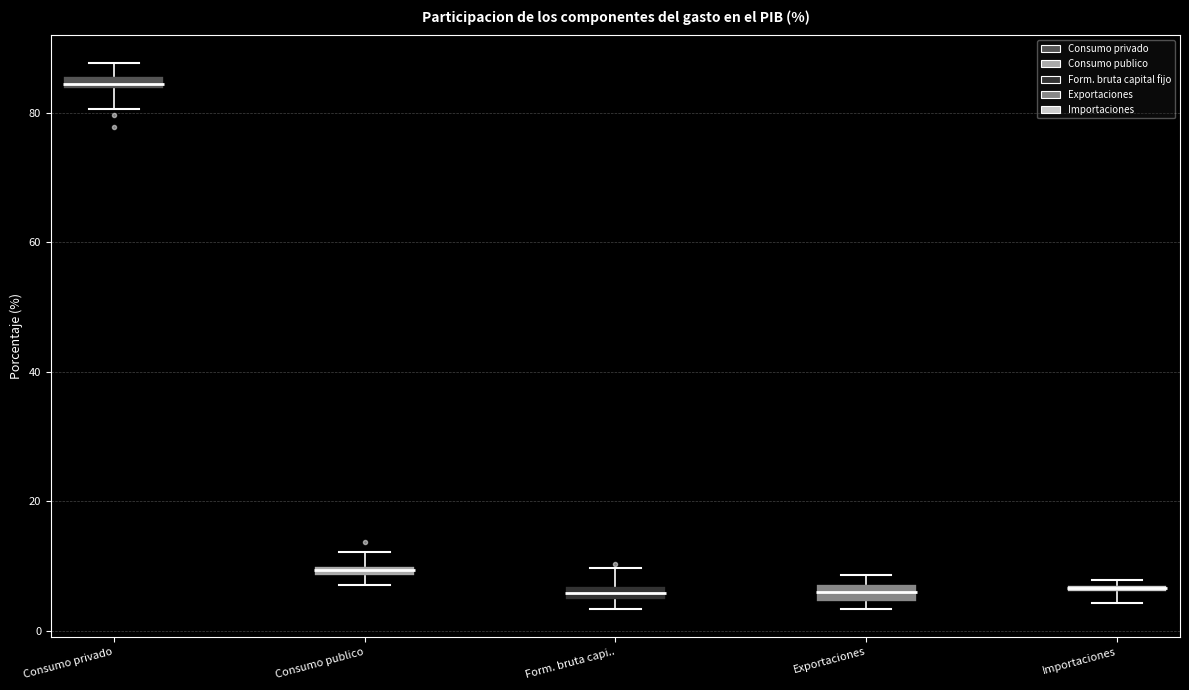

Where is the lower edge of the box for Consumo privado on the y-axis? The values are not printed on the chart, so give them approximately, as read against the axis.

84